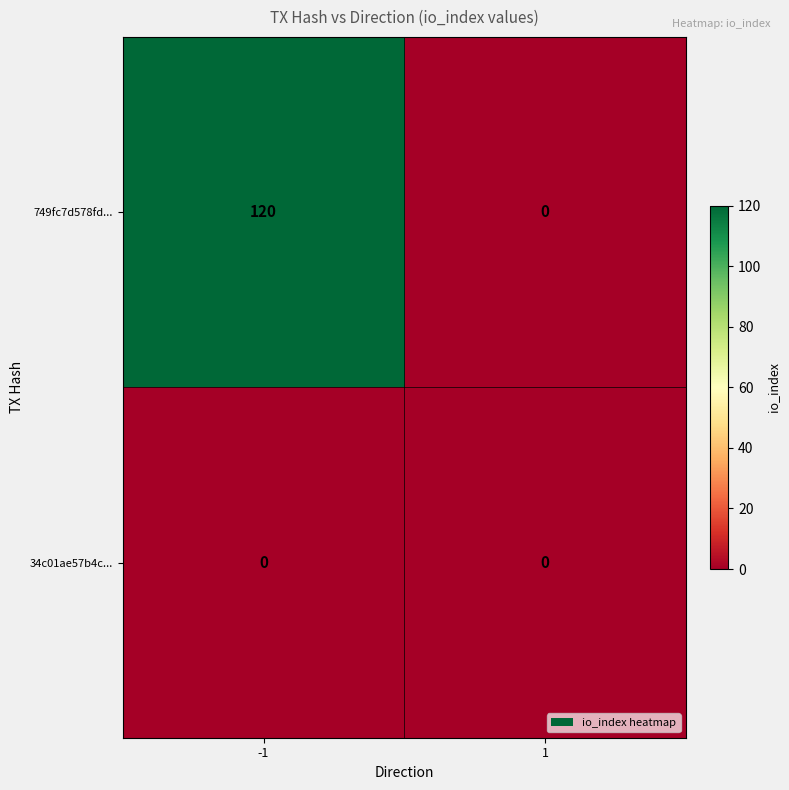

The value of 749fc7d578fd... at 1 is 52. True or false?

False